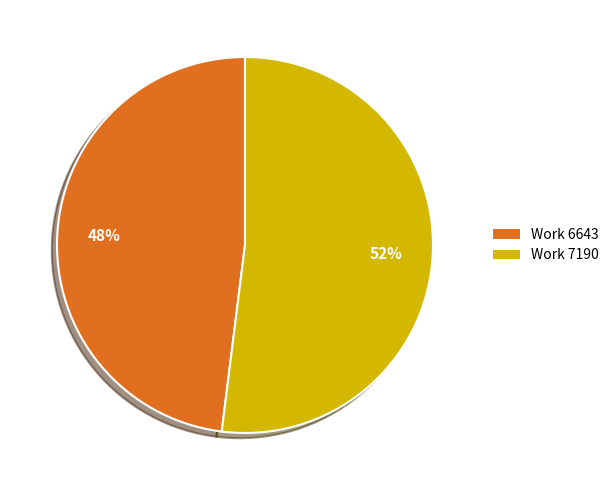

To the nearest percent, what is the combined percentage of Work 6643 and Work 7190?

100%